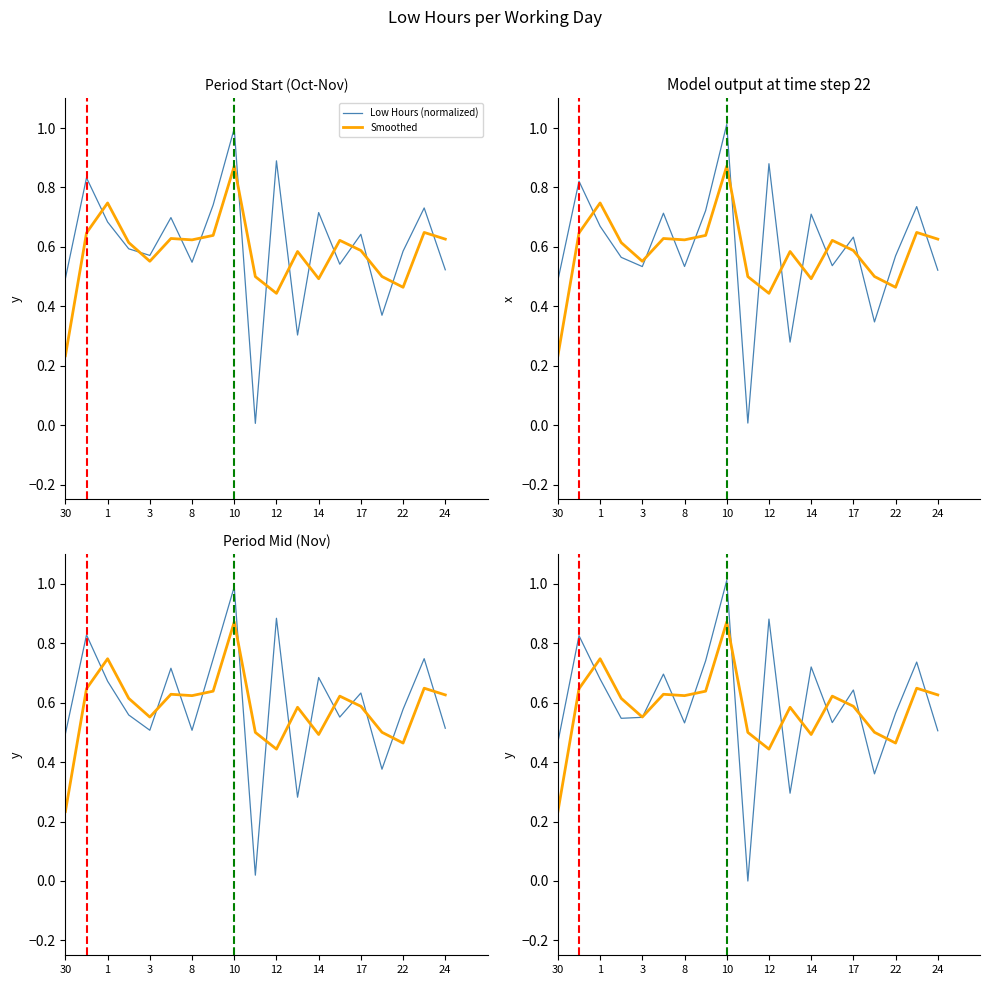

What is the difference between the highest and lowest values at 18?

0.1